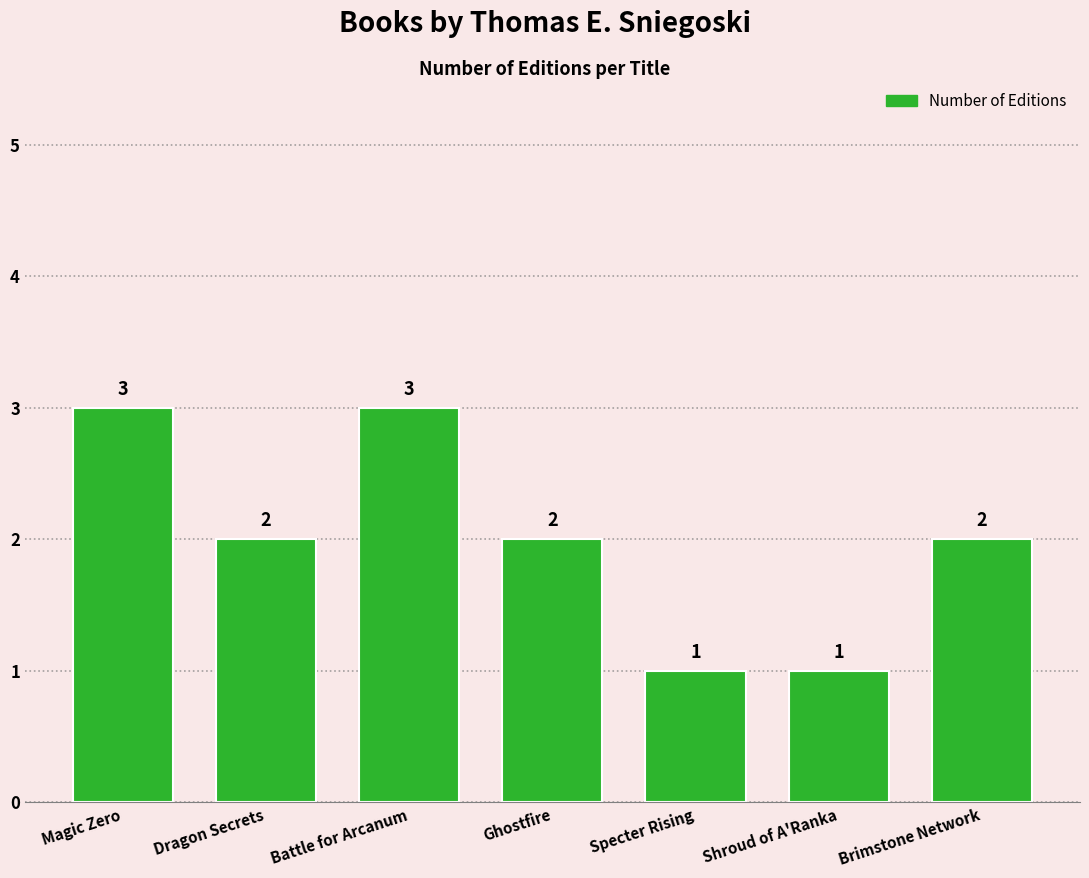

True or false: the data shows 3 at Ghostfire.

False